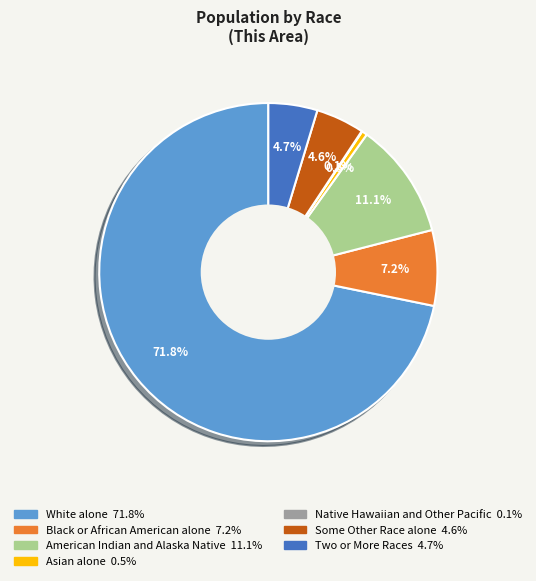

To the nearest percent, what is the difference between the Black or African American alone and Asian alone slice percentages?

7%